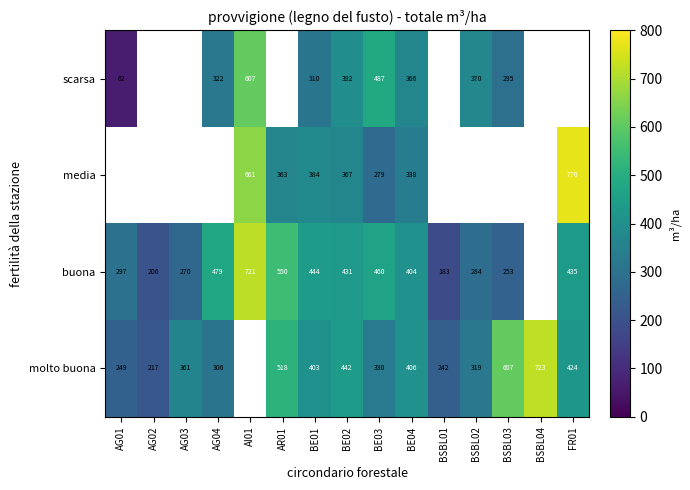

True or false: molto buona has a value of 249 at AG01.

True